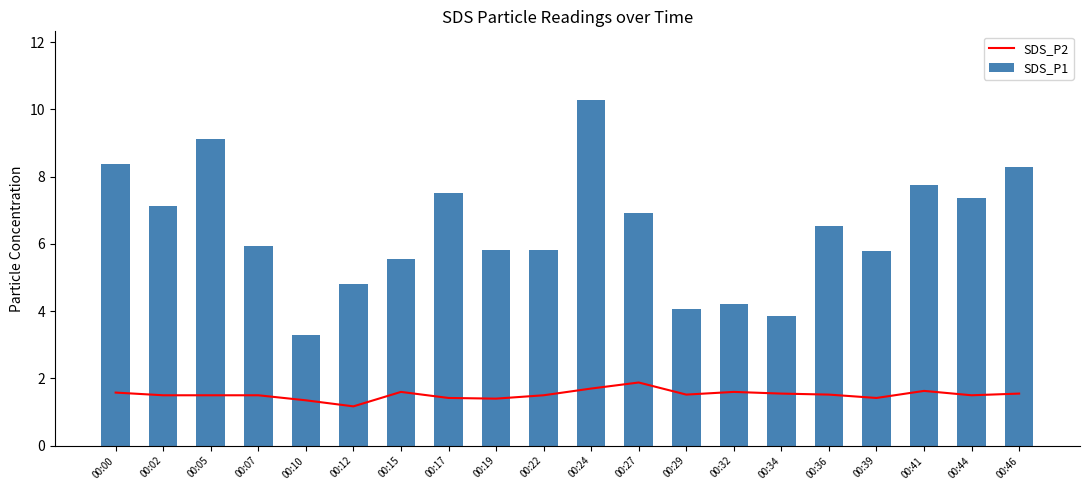

What is the spread (max minus min) of values at 00:10?

1.9